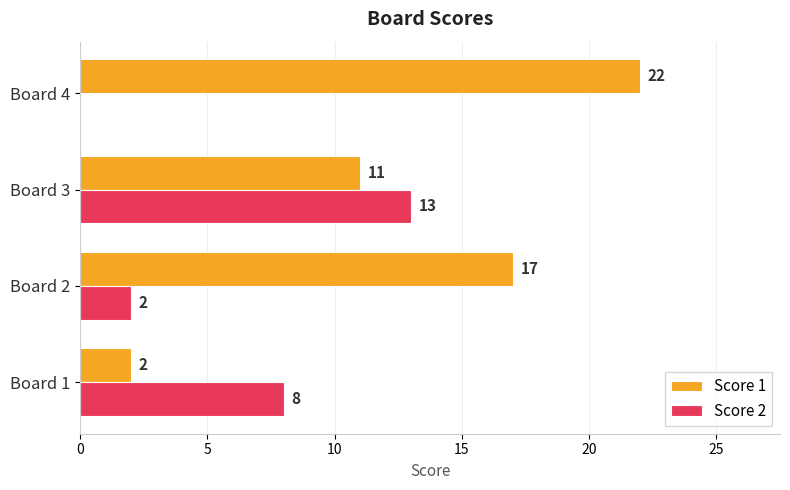

Which category has the highest value in the Score 1 series?

Board 4